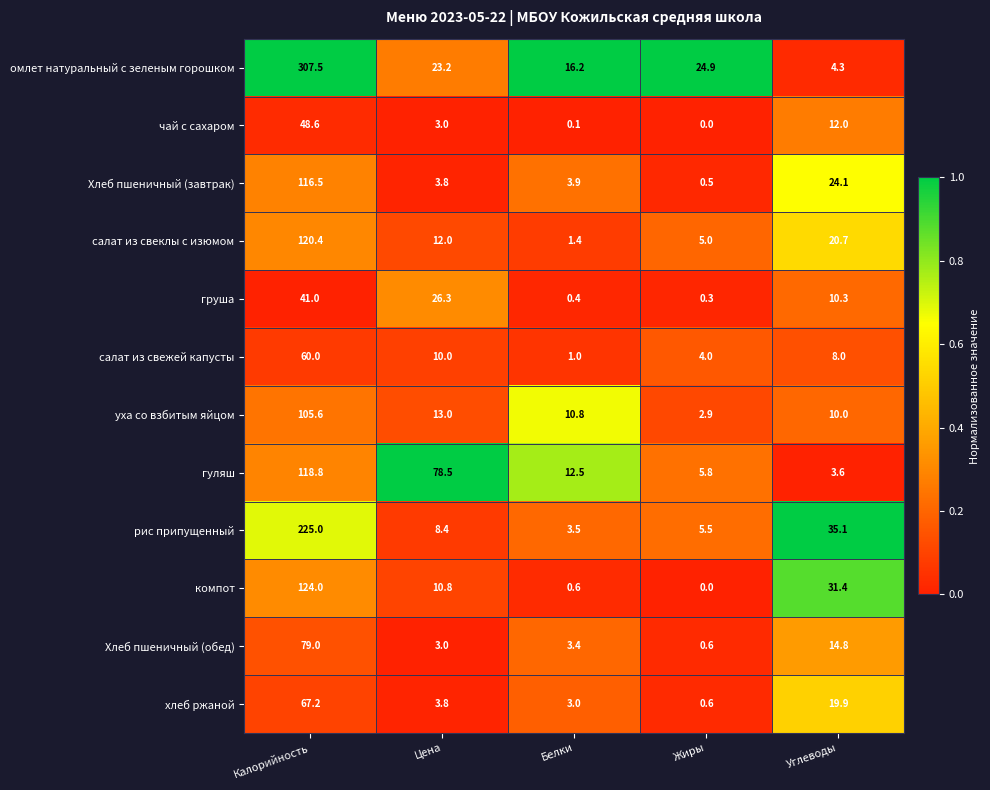

At which category is the sum across all series the highest?

Калорийность